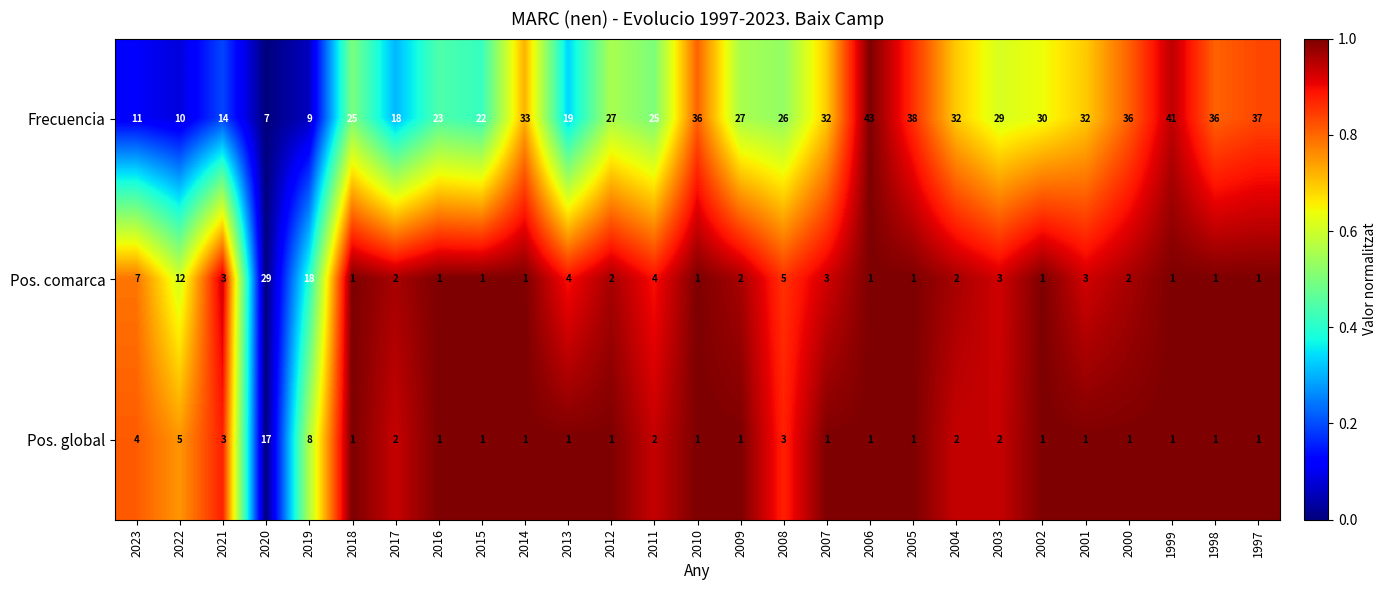

At which label does Frecuencia first exceed 27?

2014